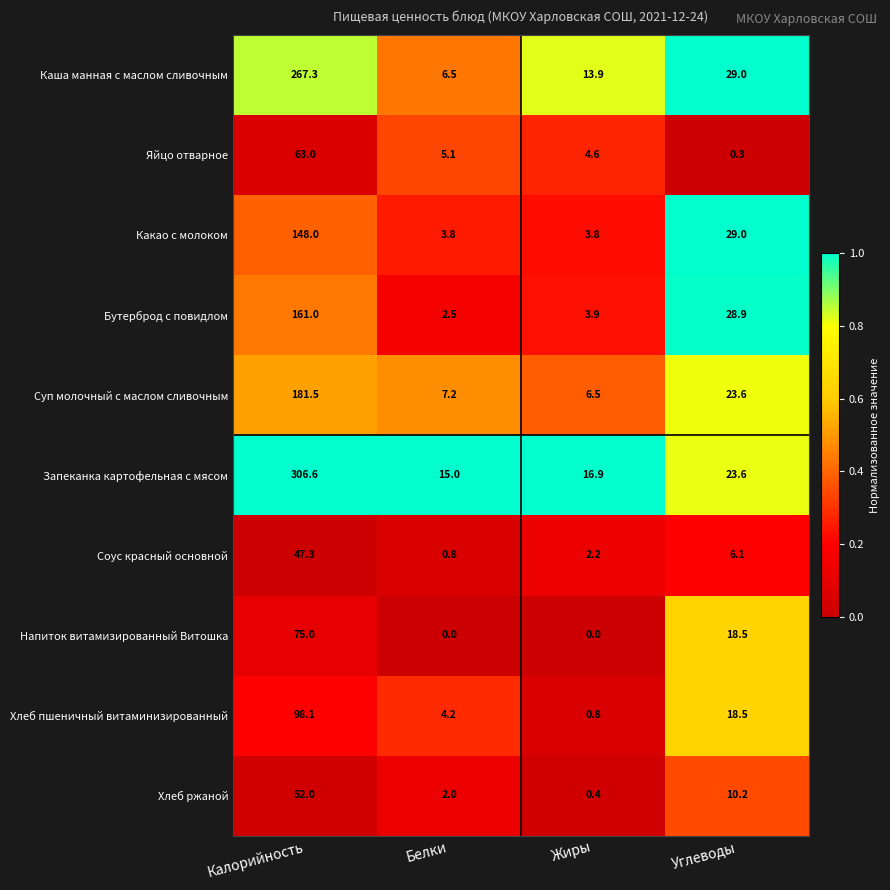

Which series changed the most between Белки and Жиры?

Каша манная с маслом сливочным